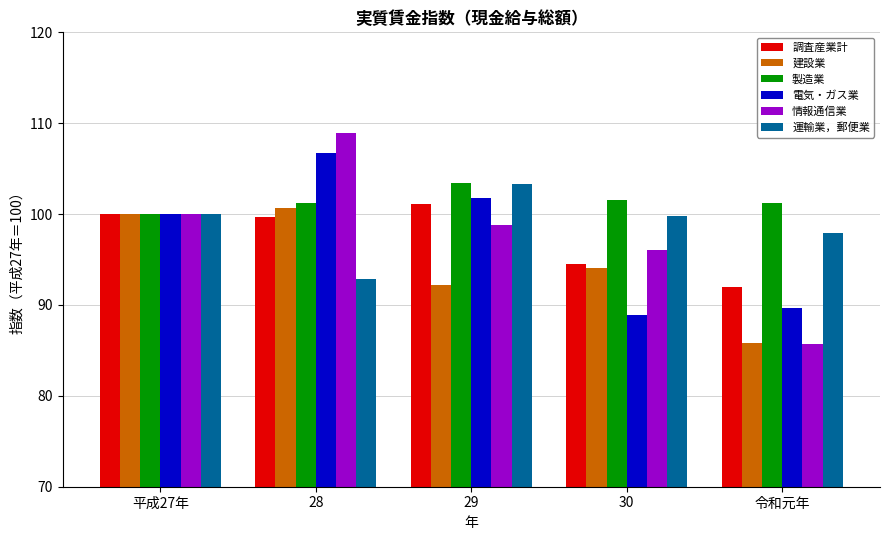

What value does the 運輸業，郵便業 series have at 28?

92.9